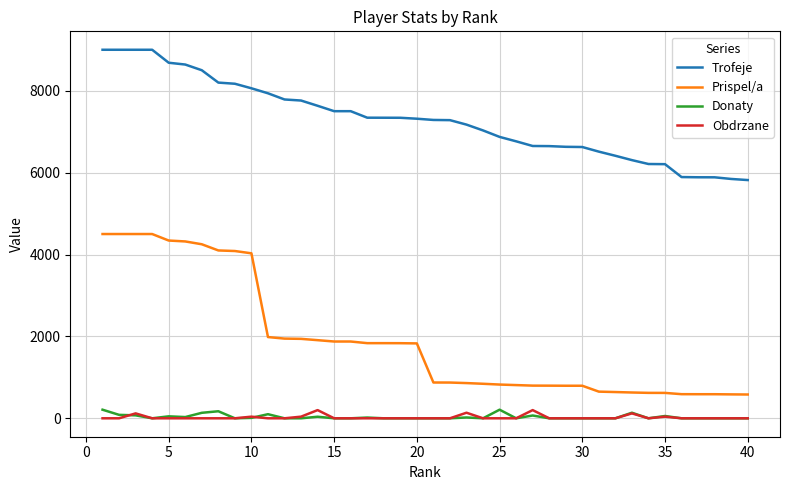

What is the maximum value for Prispel/a?

4500